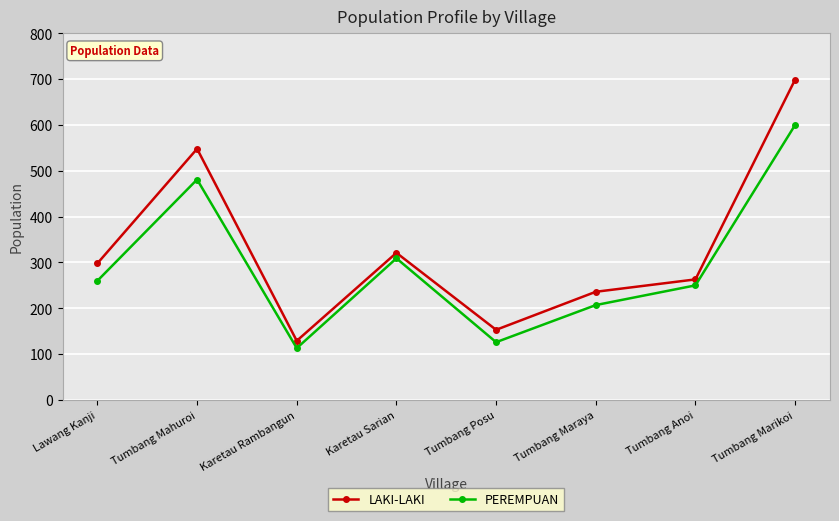

Reading right to left, what are all the values shown in this chart?

LAKI-LAKI: 699	263	236	153	321	129	548	298
PEREMPUAN: 600	250	207	126	309	113	481	260